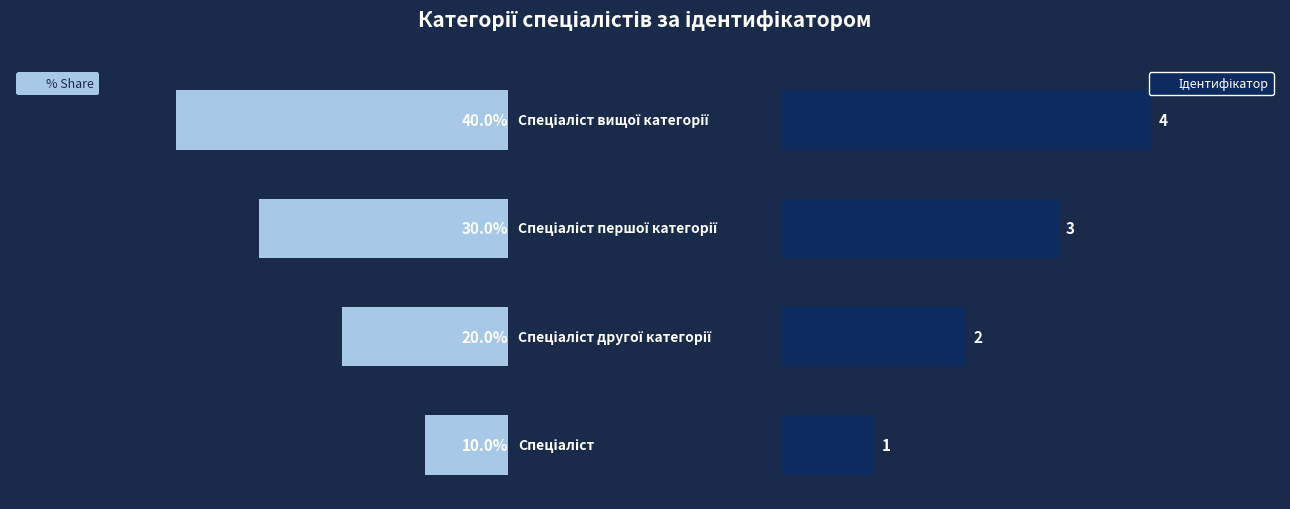

Is it true that % Share equals 40 at 3?

True